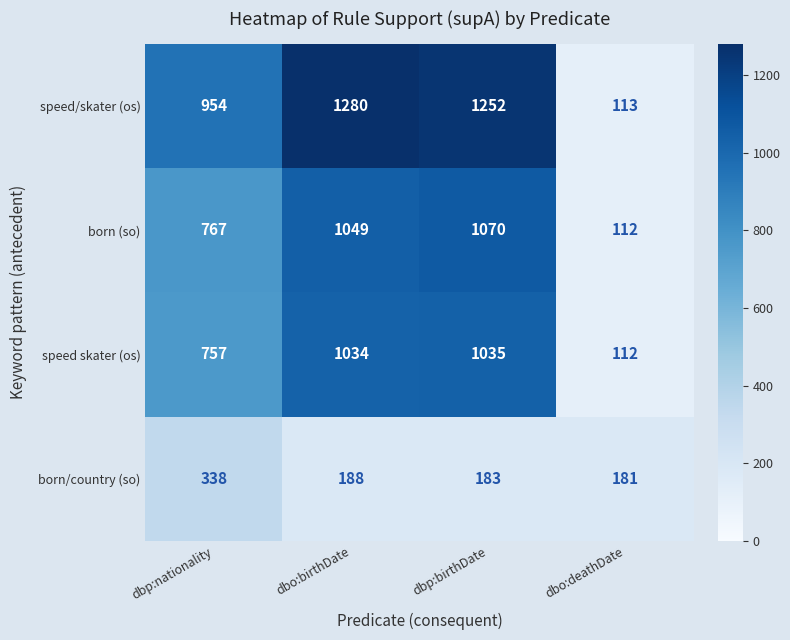

What is the minimum value shown in the chart?

112